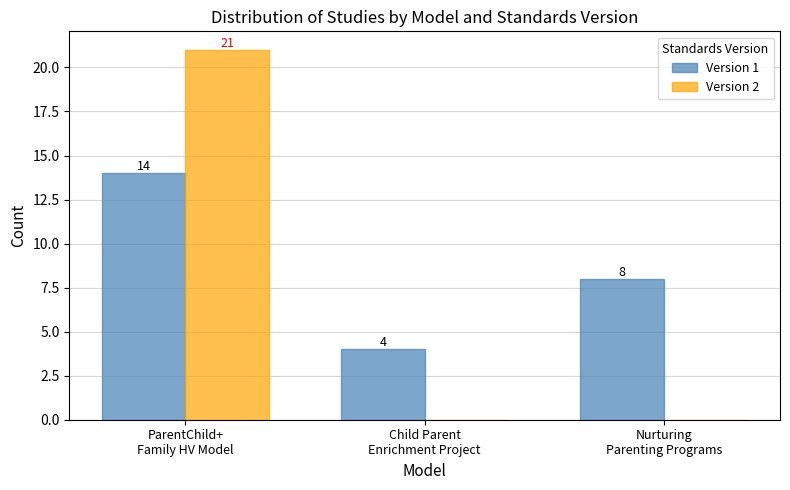

What is the maximum value shown in the chart?

21